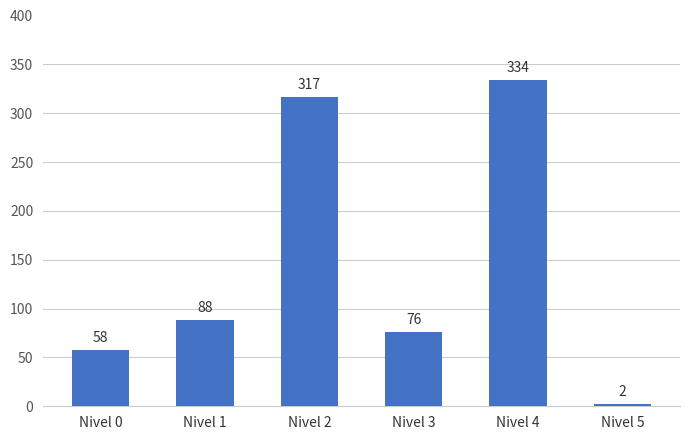

Is it true that the value at Nivel 4 is 115?

False